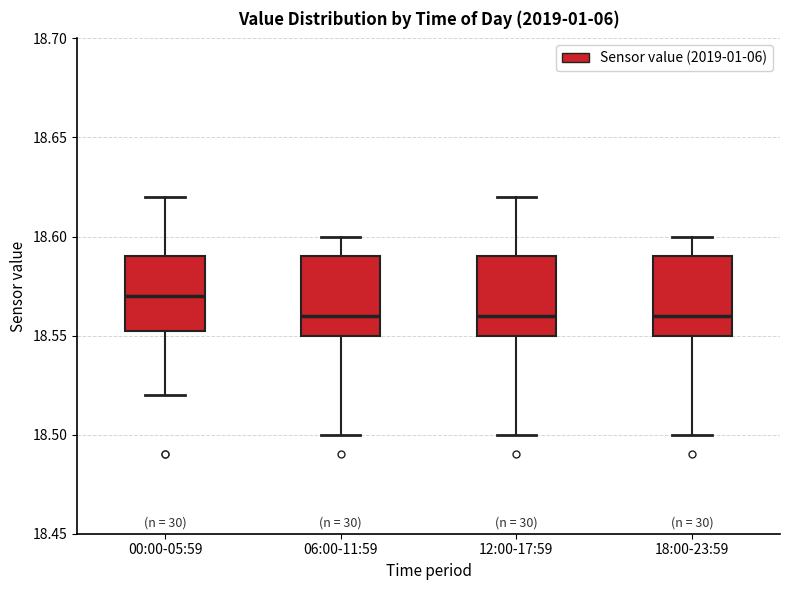

Where is the lower edge of the box for 06:00-11:59 on the y-axis? The values are not printed on the chart, so give them approximately, as read against the axis.

18.550